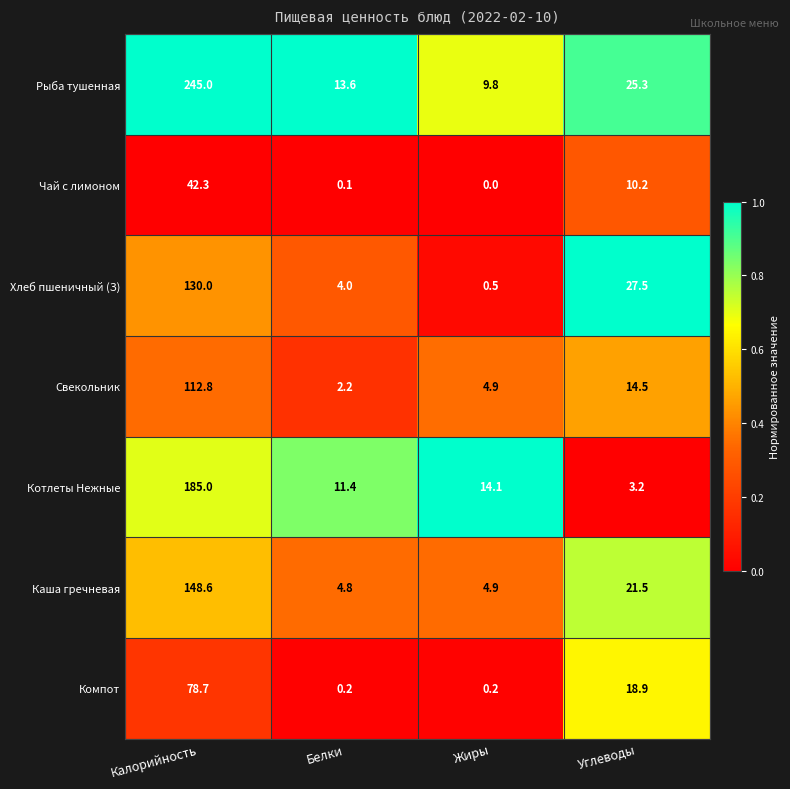

Between Жиры and Углеводы, which series saw the biggest shift?

Хлеб пшеничный (З)